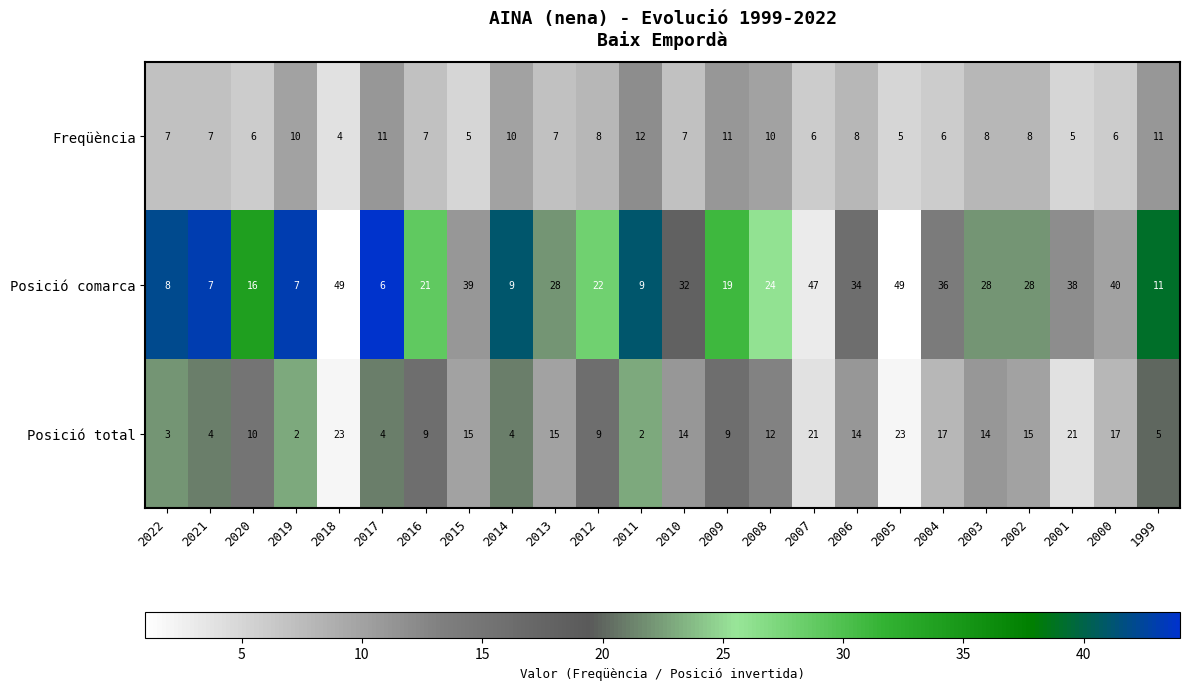

What is the greatest value displayed?

49